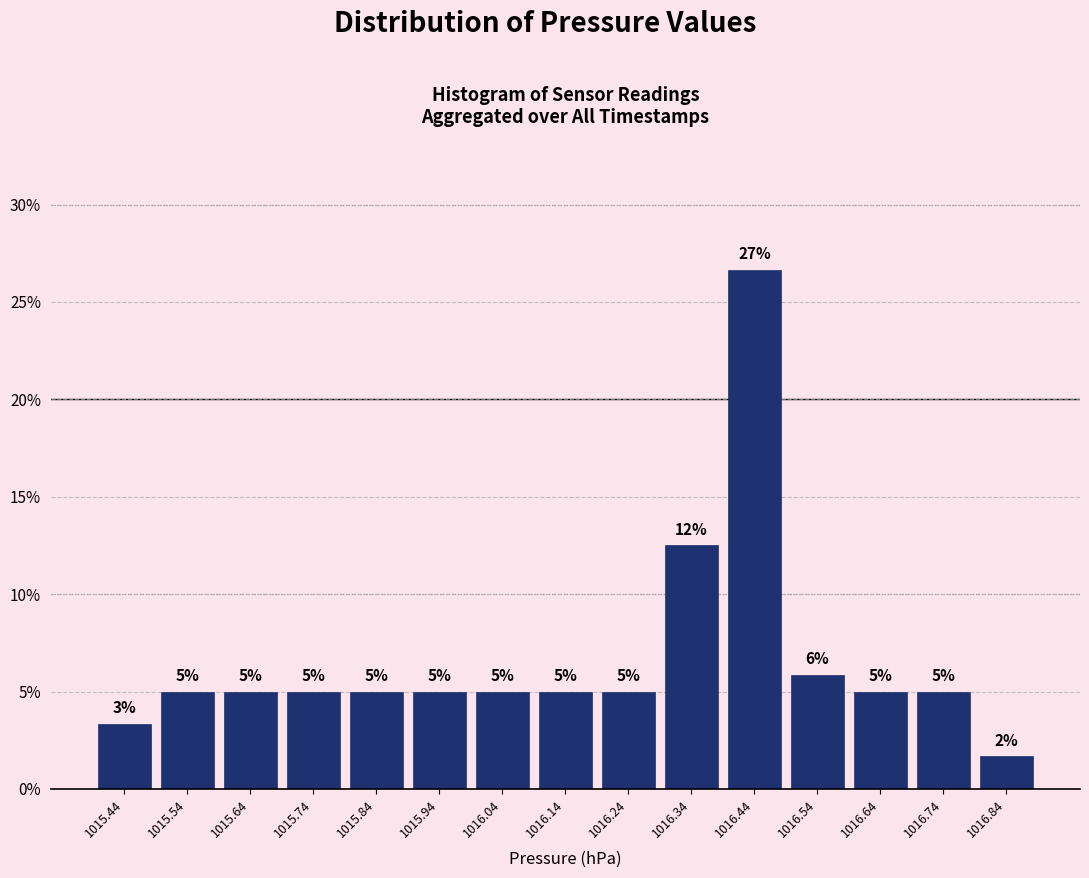

Which range on the x-axis has the tallest bar?

1016.39 to 1016.49